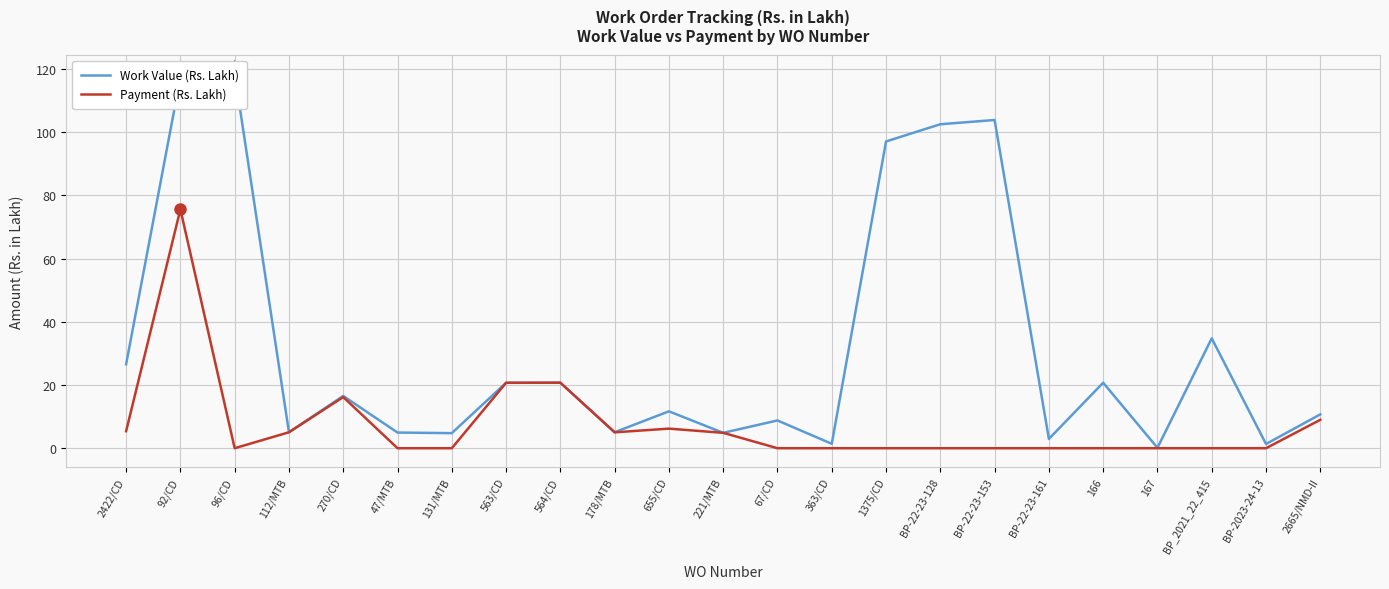

True or false: Work Value (Rs. Lakh) and Payment (Rs. Lakh) cross at least once.

False